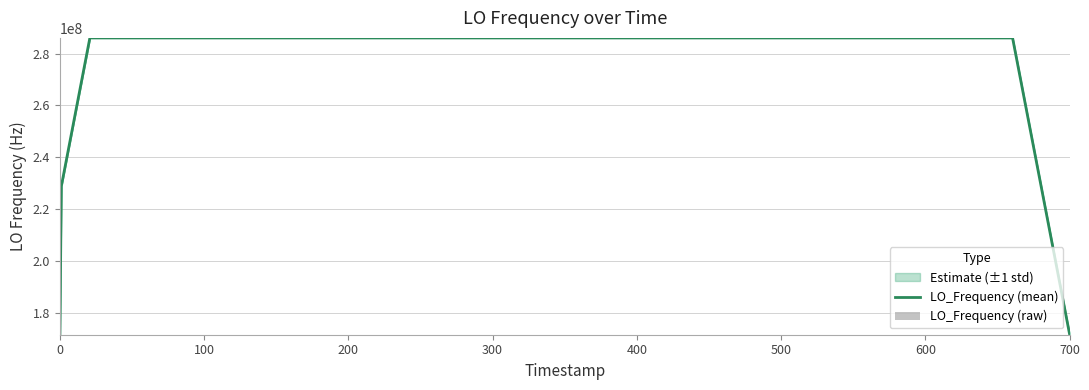

How many data points does each series have?

40